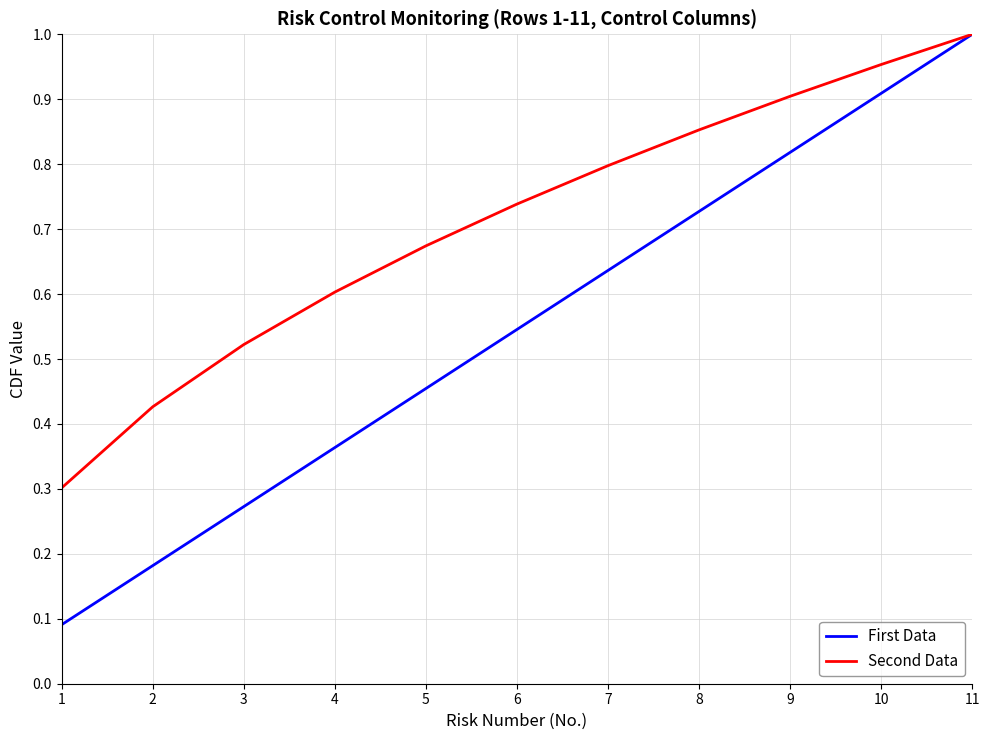

What is the total value across all series at 8?

1.6